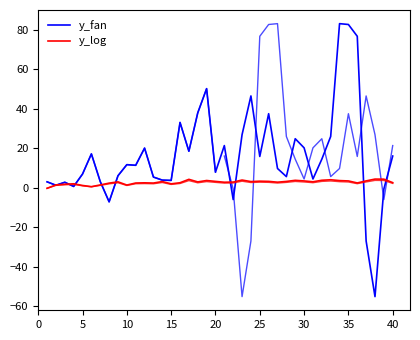

Does the chart display data point markers on the line(s)?

No